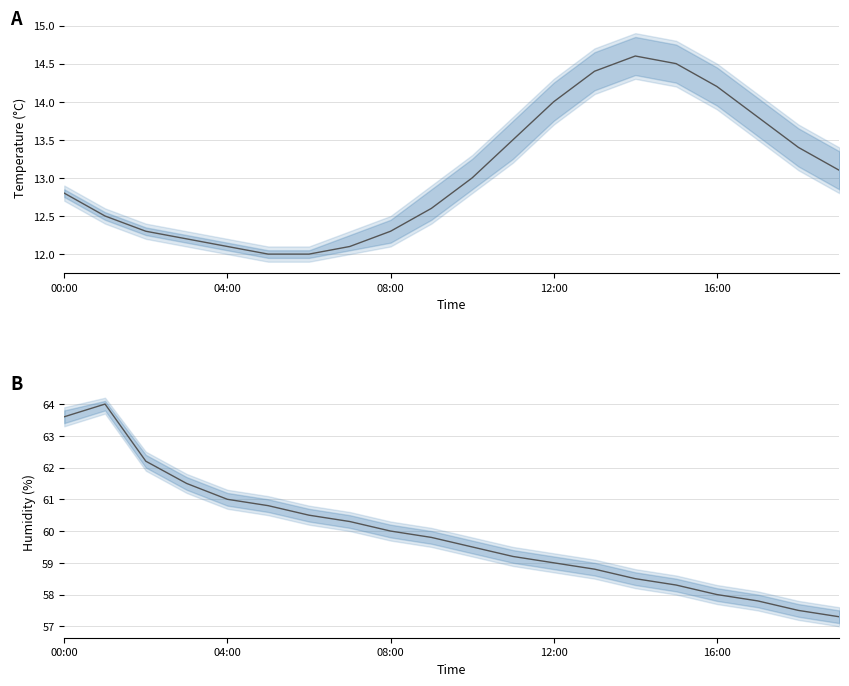

What is the sum of all temperature values?

261.4